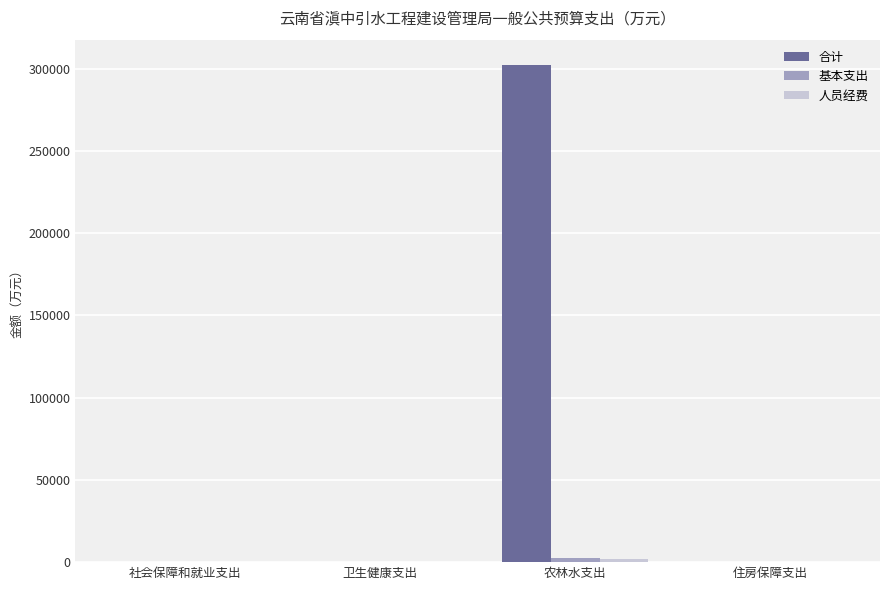

What is the maximum value shown in the chart?

302534.0